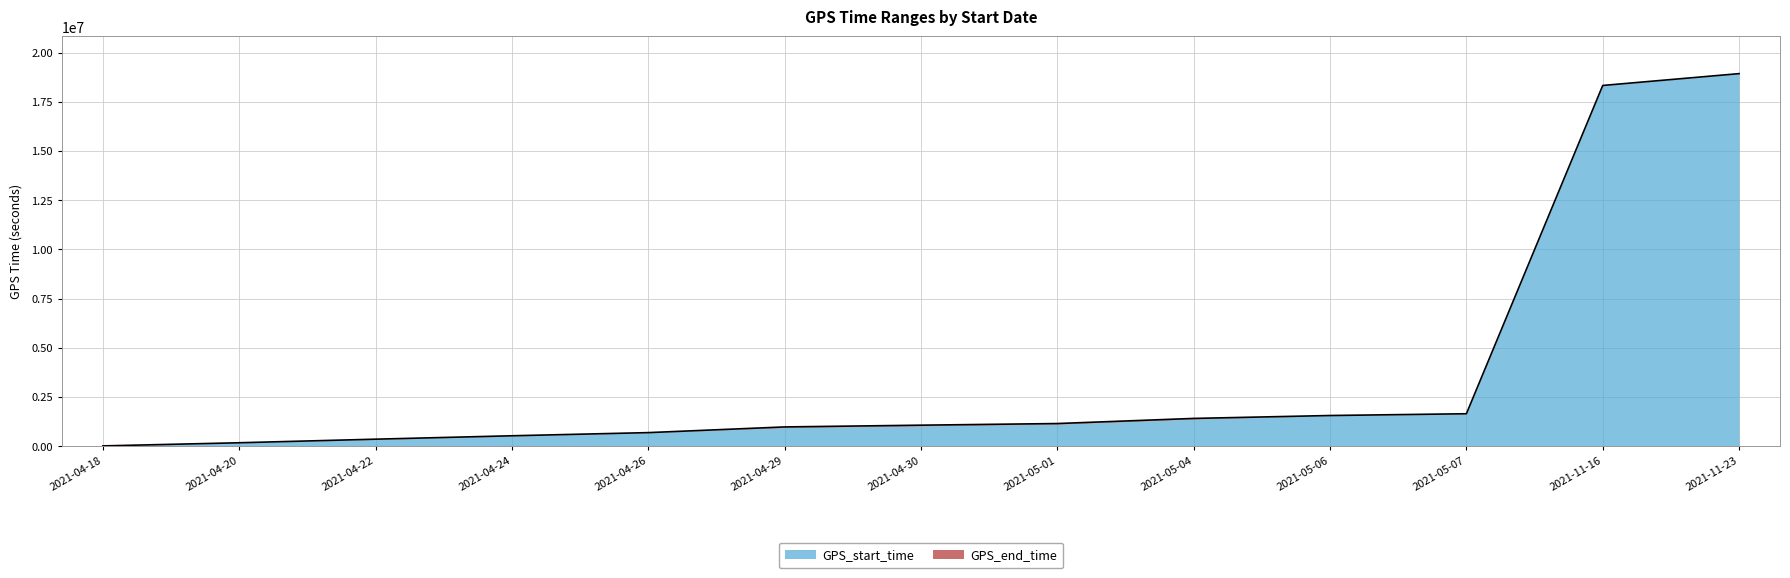

Reading right to left, list all the values displayed in this chart.

2021-11-23=18929618.8	2021-11-16=18328894.9	2021-05-07=1645001.8	2021-05-06=1554847.8	2021-05-04=1406921.8	2021-05-01=1147175.9	2021-04-30=1063556.8	2021-04-29=974837.4	2021-04-26=685737.8	2021-04-24=525497.8	2021-04-22=352502.7	2021-04-20=170300.9	2021-04-18=10895.9